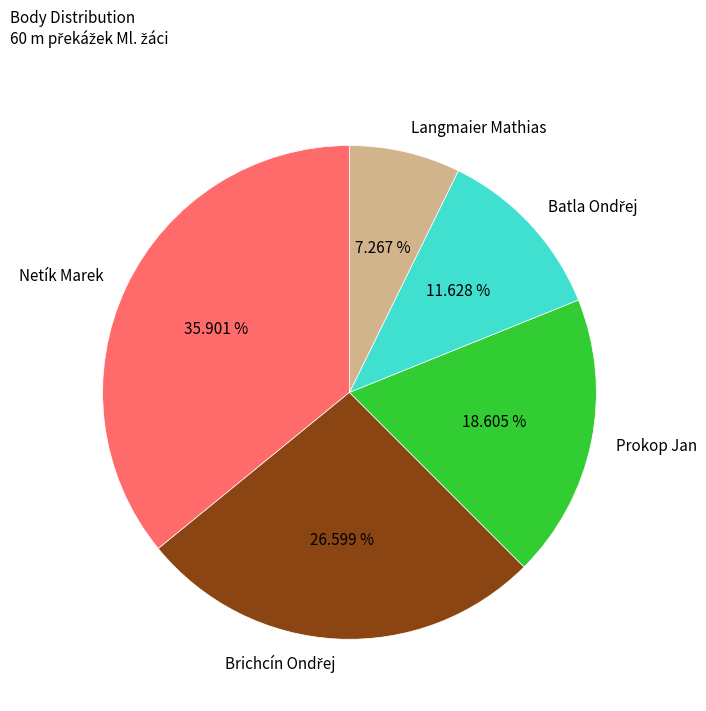

Is Prokop Jan the majority of the pie?

No